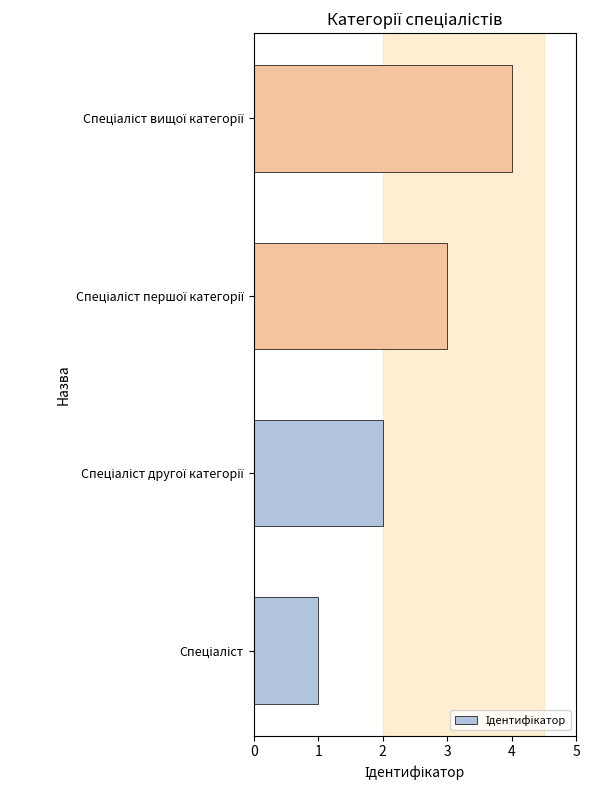

What is the sum of all values?

10